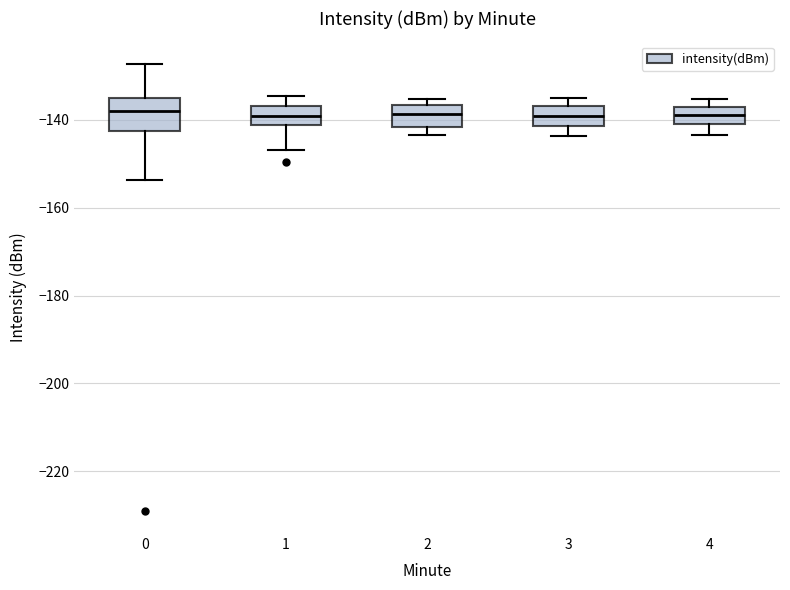

Reading left to right, read every box against the y-axis: the position of its median line, the range the box covers, and the ends of its whiskers. The values are not printed on the chart, so give them approximately, as read against the axis.

0: median -138, box -142 to -136, whiskers -154 to -128
1: median -138, box -142 to -136, whiskers -146 to -134
2: median -138, box -142 to -136, whiskers -144 to -136 (just above the box's upper edge)
3: median -138, box -142 to -136, whiskers -144 to -136 (just above the box's upper edge)
4: median -138 (inside the box), box -140 to -138, whiskers -144 to -136